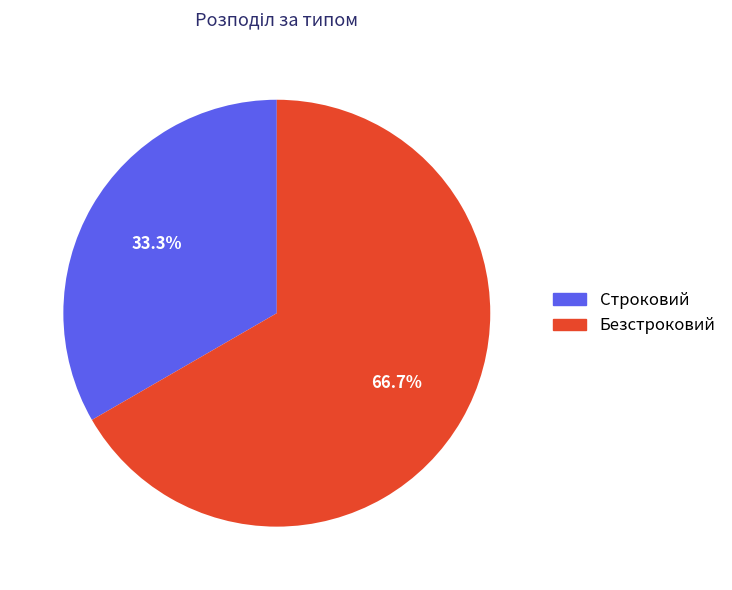

True or false: Безстроковий accounts for 61% of the total.

False